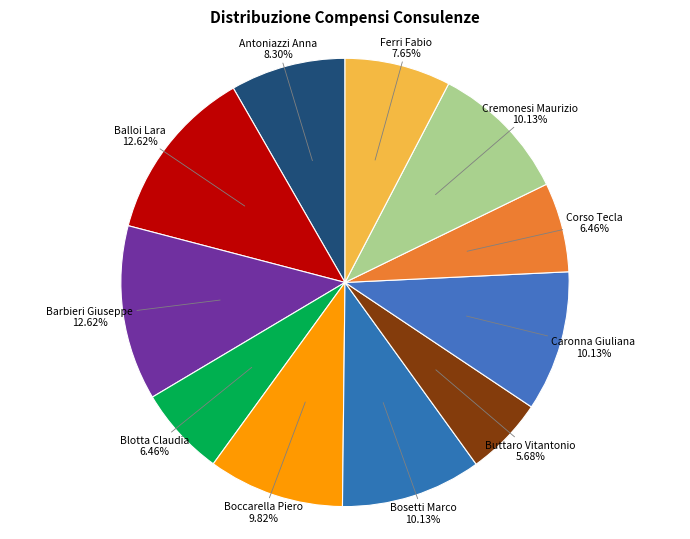

To the nearest percent, what portion does Buttaro Vitantonio represent?

6%